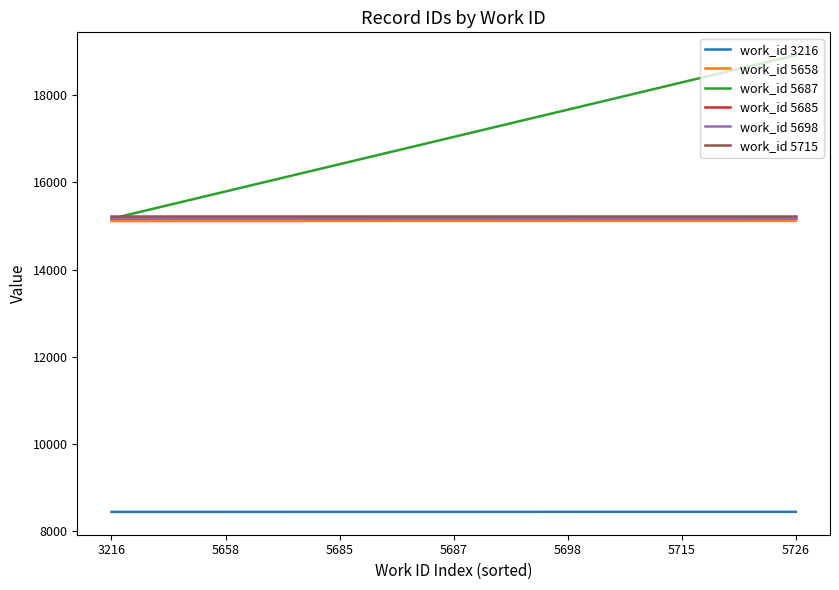

At which category is the sum across all series the highest?

5726